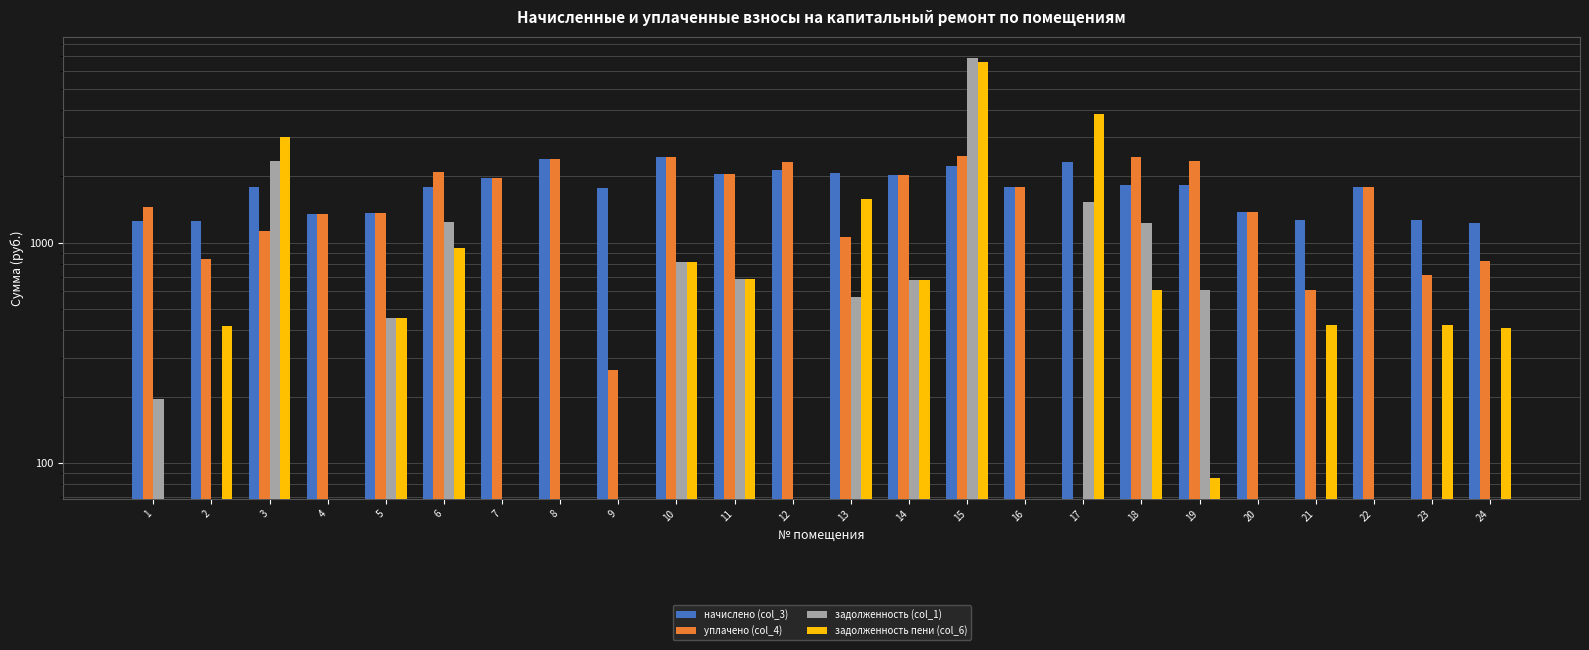

How many data points in задолженность пени (col_6) are above 421?

12